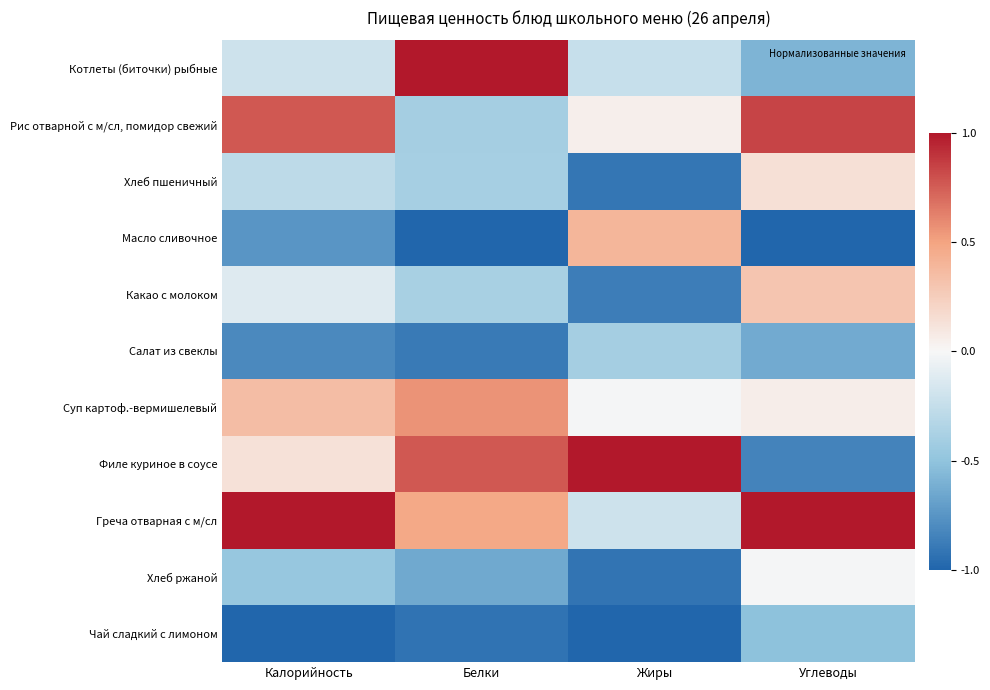

At which category is the sum across all series the highest?

Углеводы